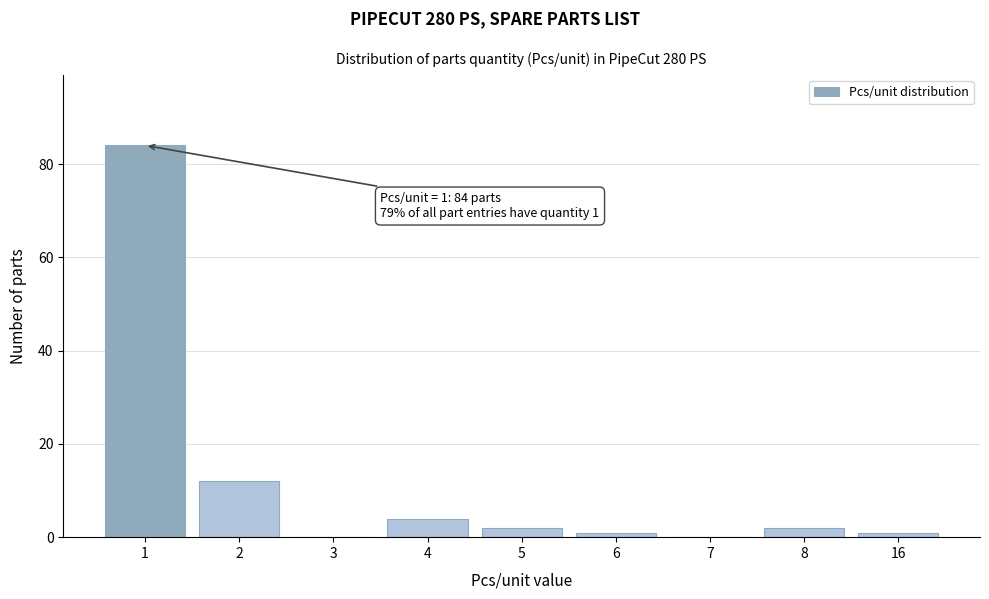

Reading left to right, list all the values displayed in this chart.

1=84	2=12	3=0	4=4	5=2	6=1	7=0	8=2	16=1